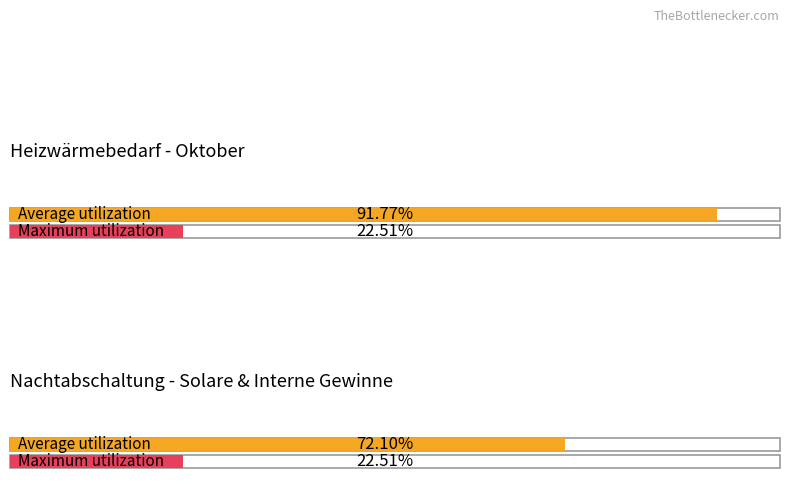

At QL,M [kWh], list the series in order from largest to smallest.

Average utilization, Maximum utilization